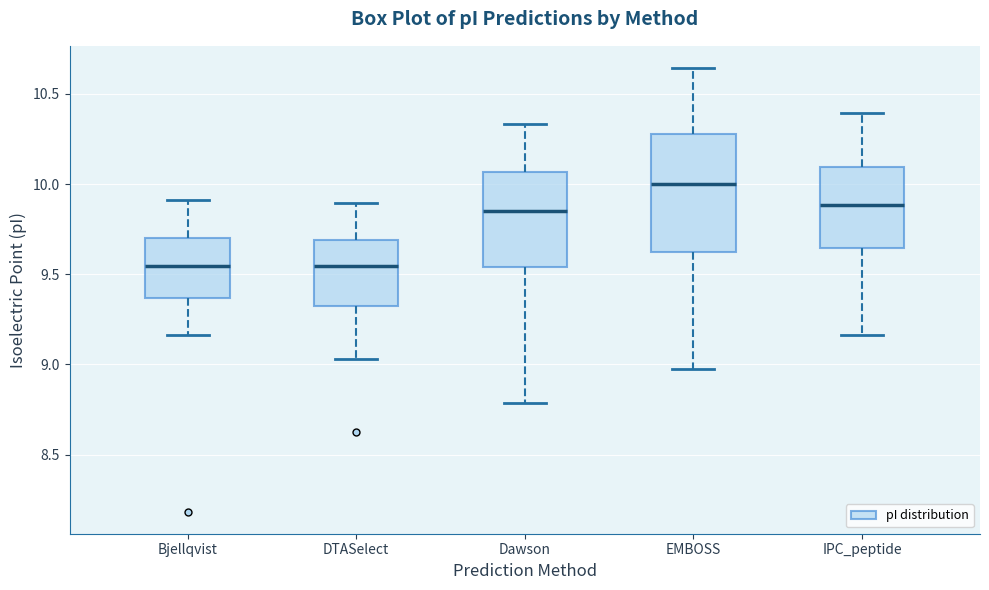

Reading left to right, transcribe this box plot: for each box, give where its median line is, the range the box spans, and where its two whiskers end, as read against the y-axis. The values are not printed on the chart, so give them approximately, as read against the axis.

Bjellqvist: median 9.55, box 9.35 to 9.70, whiskers 9.15 to 9.90
DTASelect: median 9.55, box 9.35 to 9.70, whiskers 9.05 to 9.90
Dawson: median 9.85, box 9.55 to 10.05, whiskers 8.80 to 10.35
EMBOSS: median 10.00, box 9.65 to 10.30, whiskers 9.00 to 10.65
IPC_peptide: median 9.90, box 9.65 to 10.10, whiskers 9.15 to 10.40